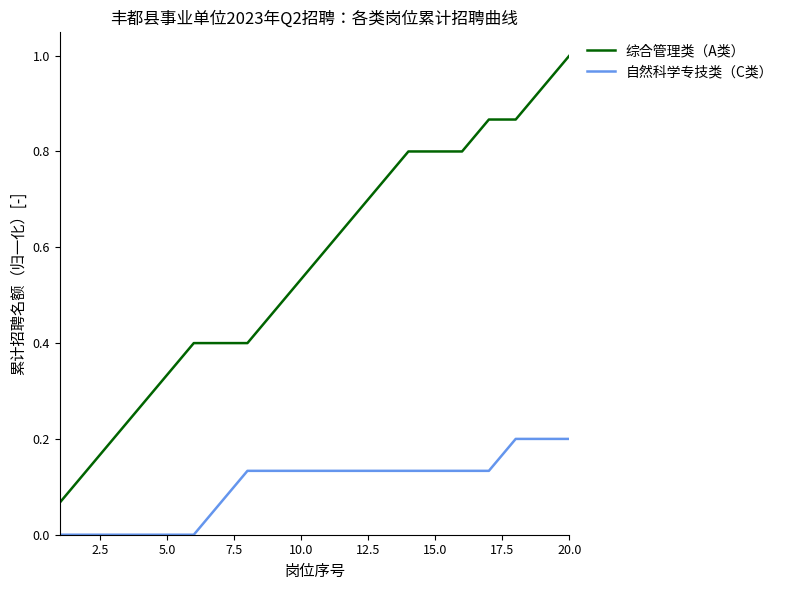

Which series has the largest range (max minus min)?

综合管理类（A类）